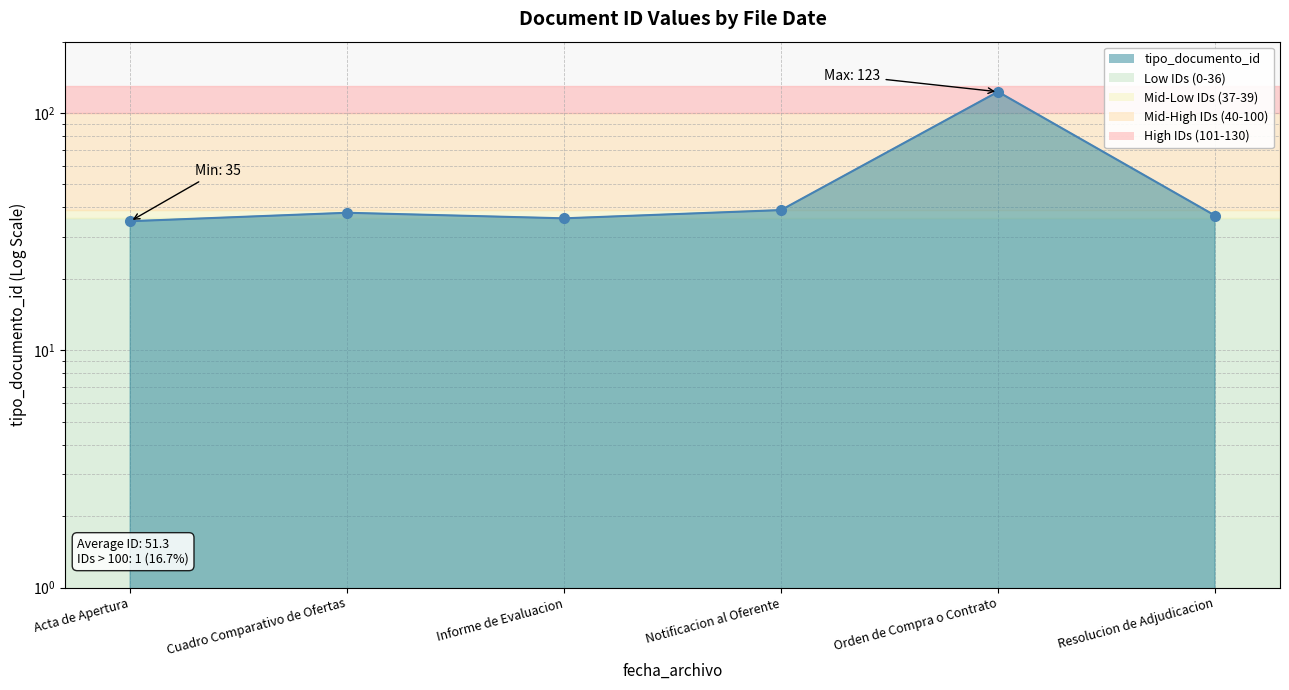

How many points are higher than both their immediate neighbors (excluding endpoints)?

2